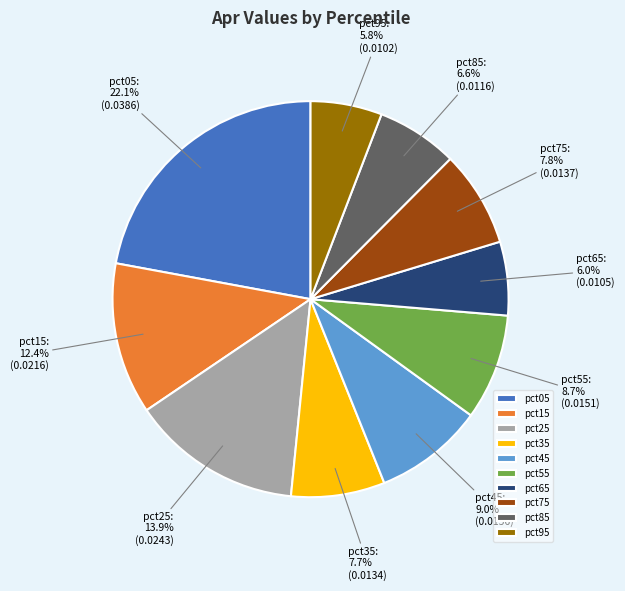

To the nearest percent, what percentage of the pie is pct85?

7%